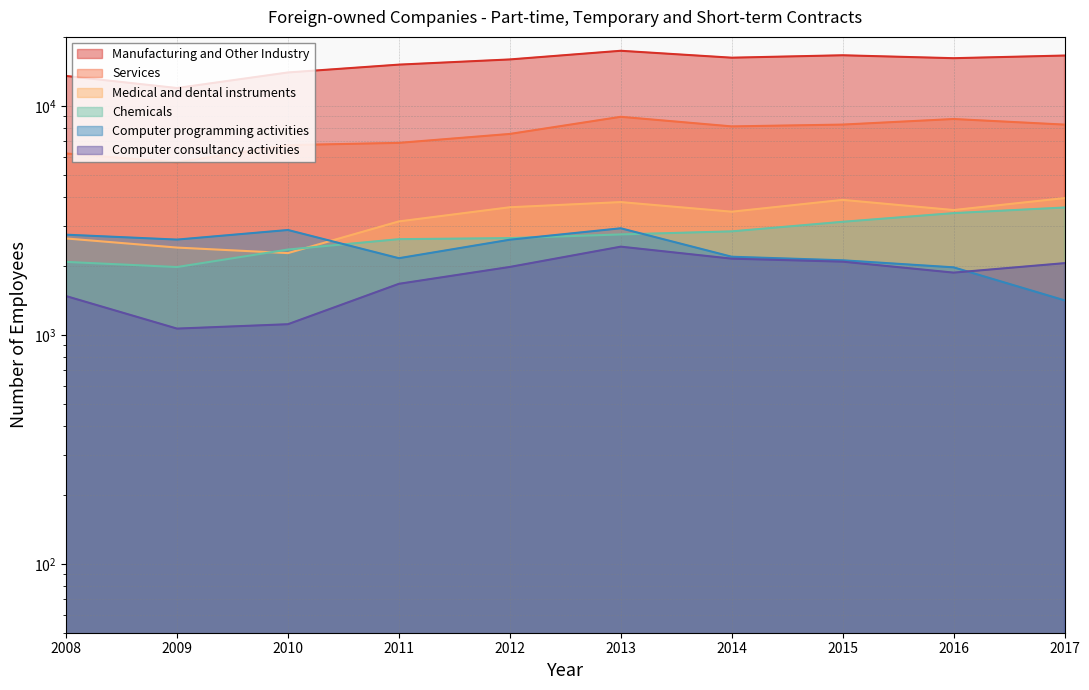

What is the value of the Medical and dental instruments point at the 7th from the left?

3451